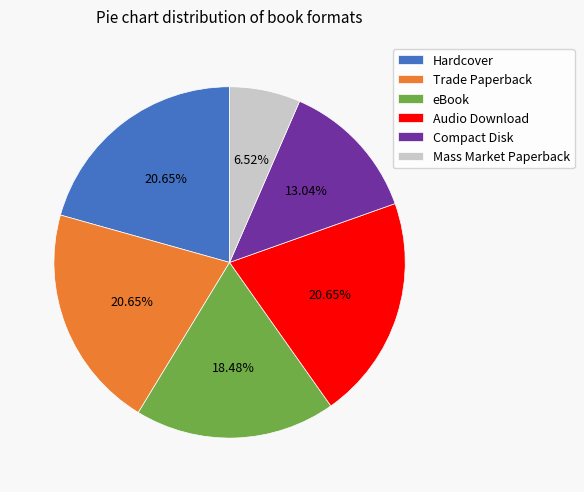

Is there any slice that represents more than half of the pie?

No